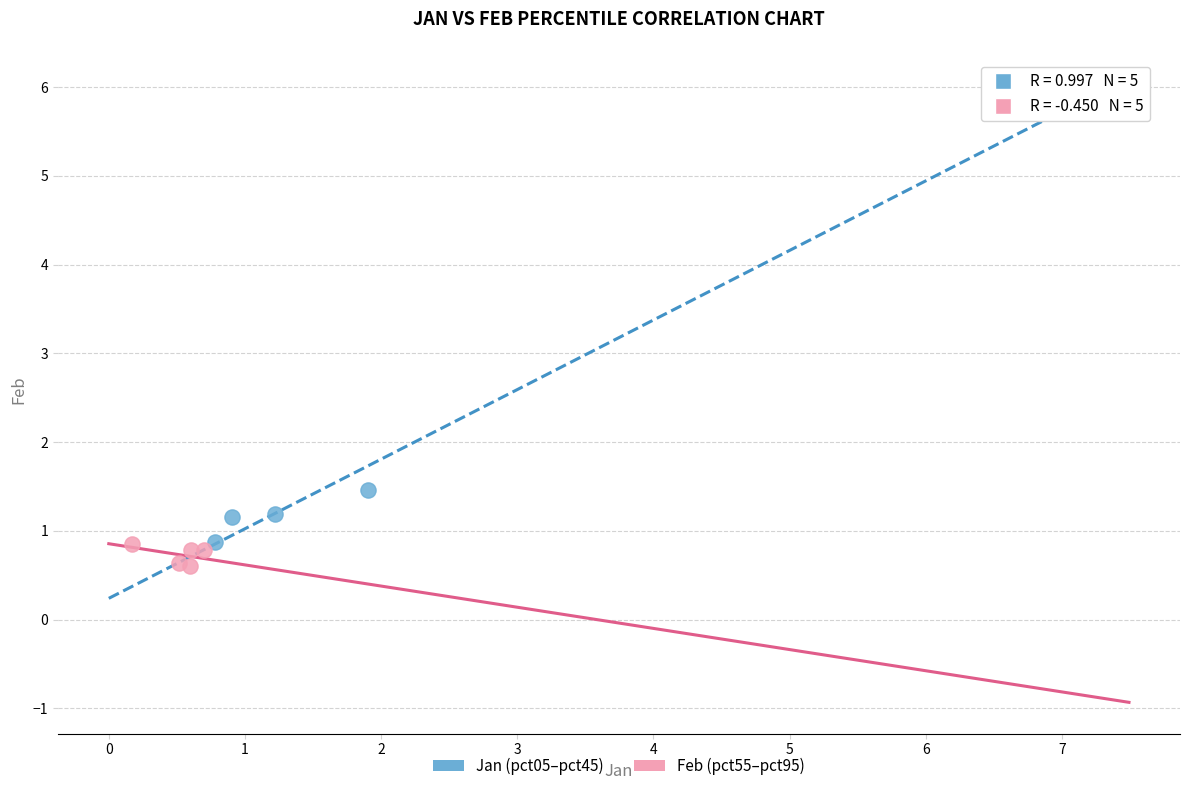

Which series contains the highest Y value?

Jan (pct05–pct45)